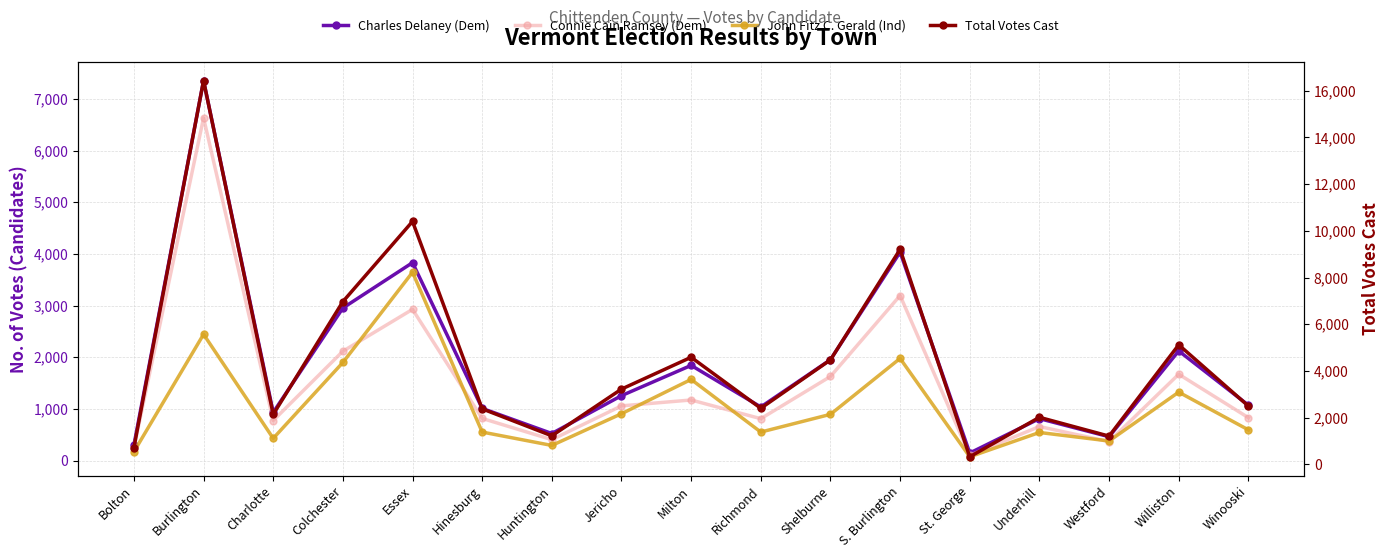

What is the value of the Connie Cain Ramsey (Dem) point at the 9th from the left?

1172